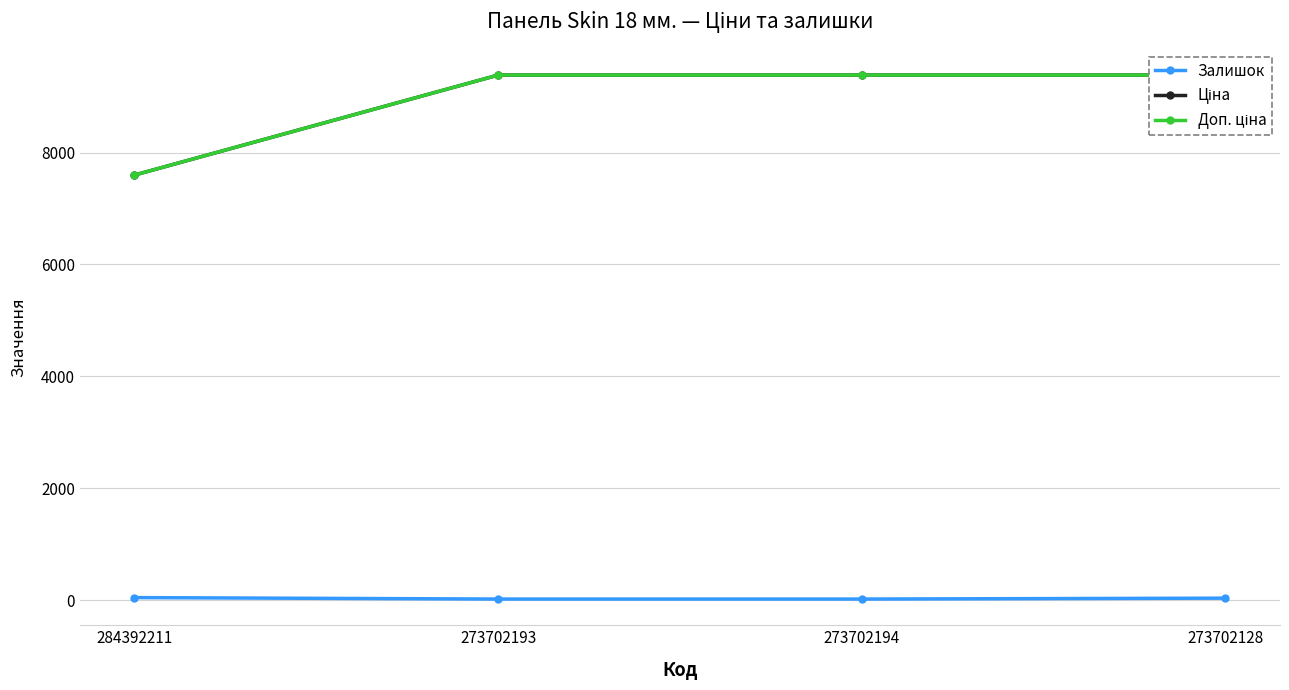

At which category is the sum across all series the highest?

273702128